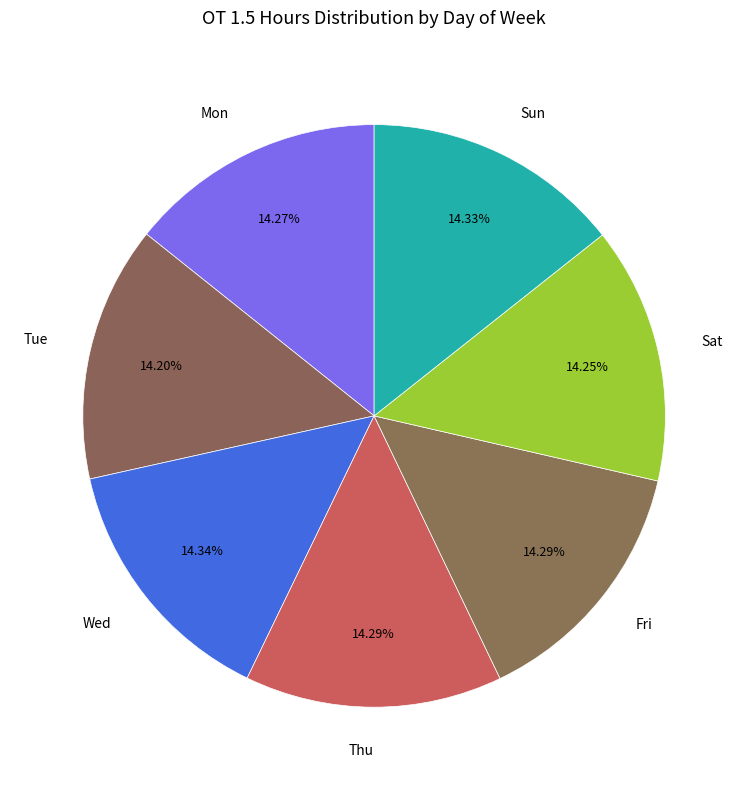

Is it true that Thu is 3% of the pie?

False